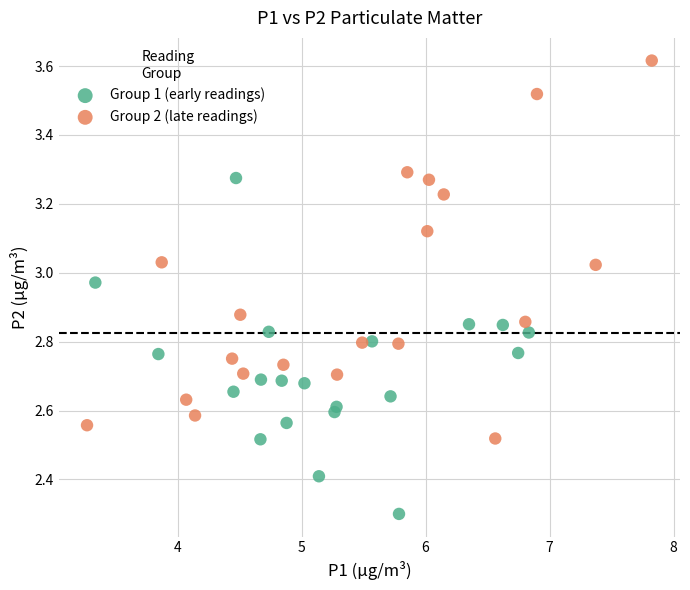

Which series has the largest Y range (max minus min)?

Group 2 (late readings)